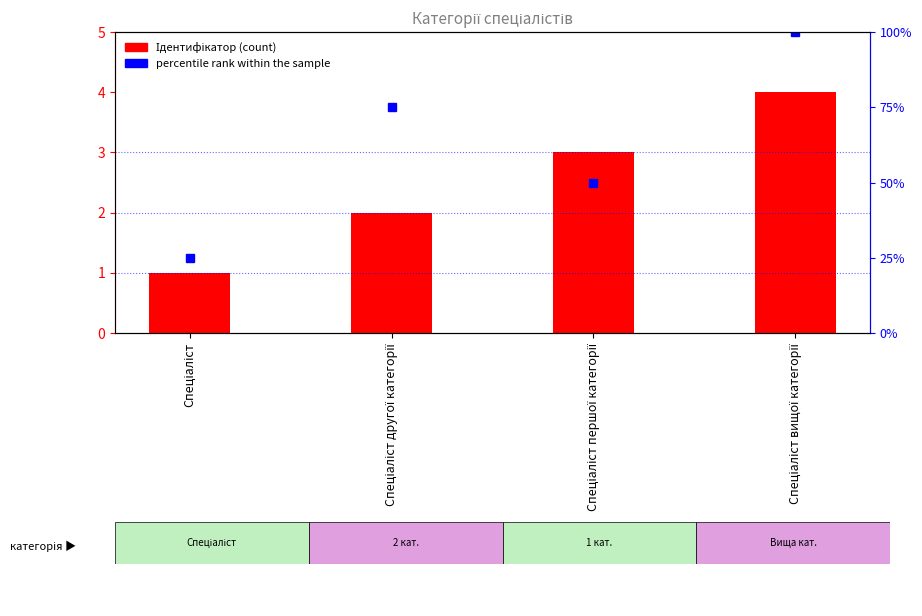

What is the ratio of the value at Спеціаліст вищої категорії to the value at Спеціаліст?

4.0